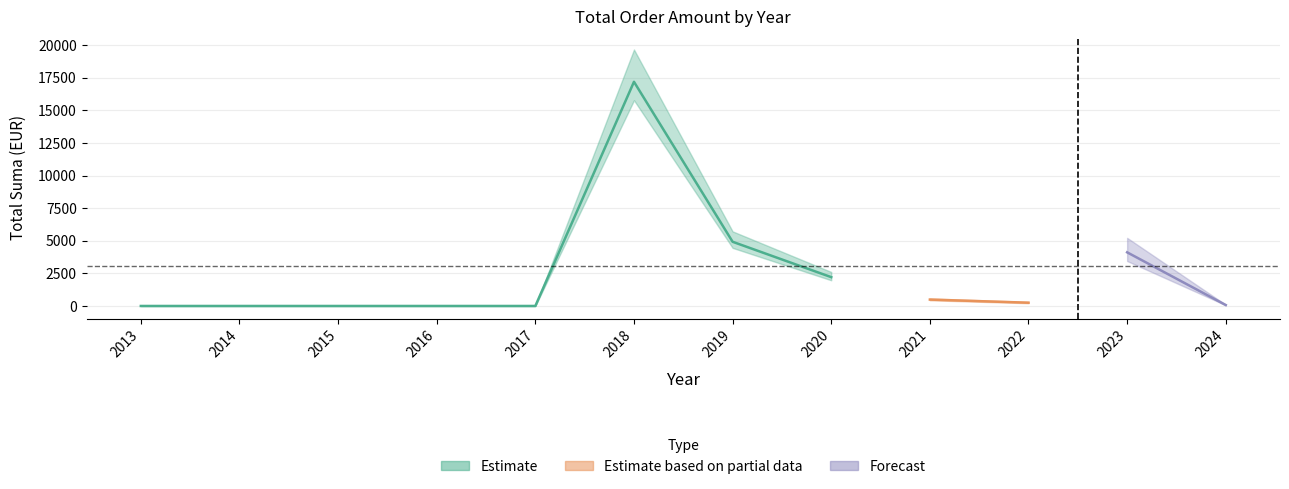

Is this an area chart (filled region under the line)?

No